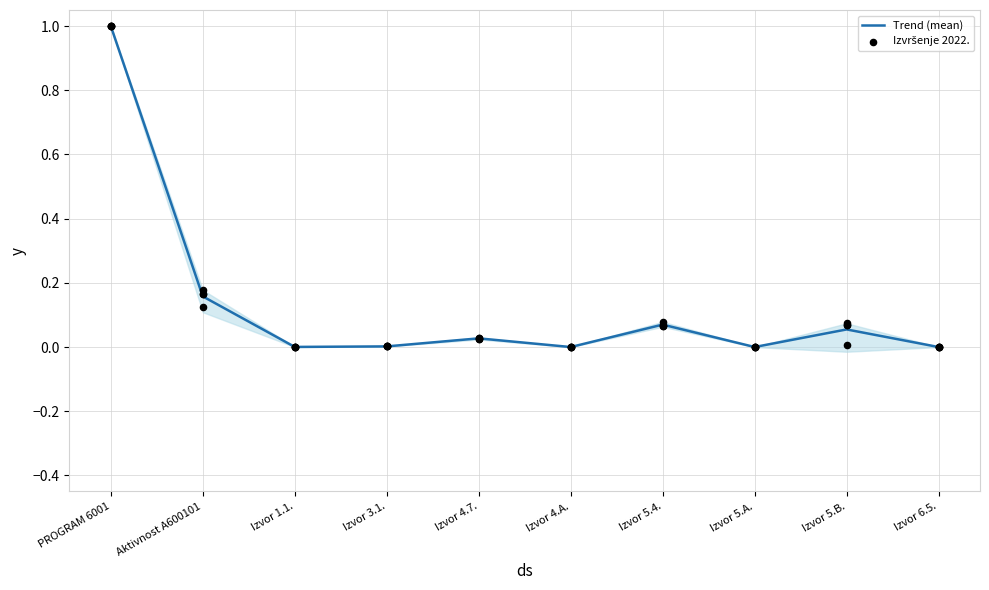

What is the total value across all series at Aktivnost A600101?

0.3